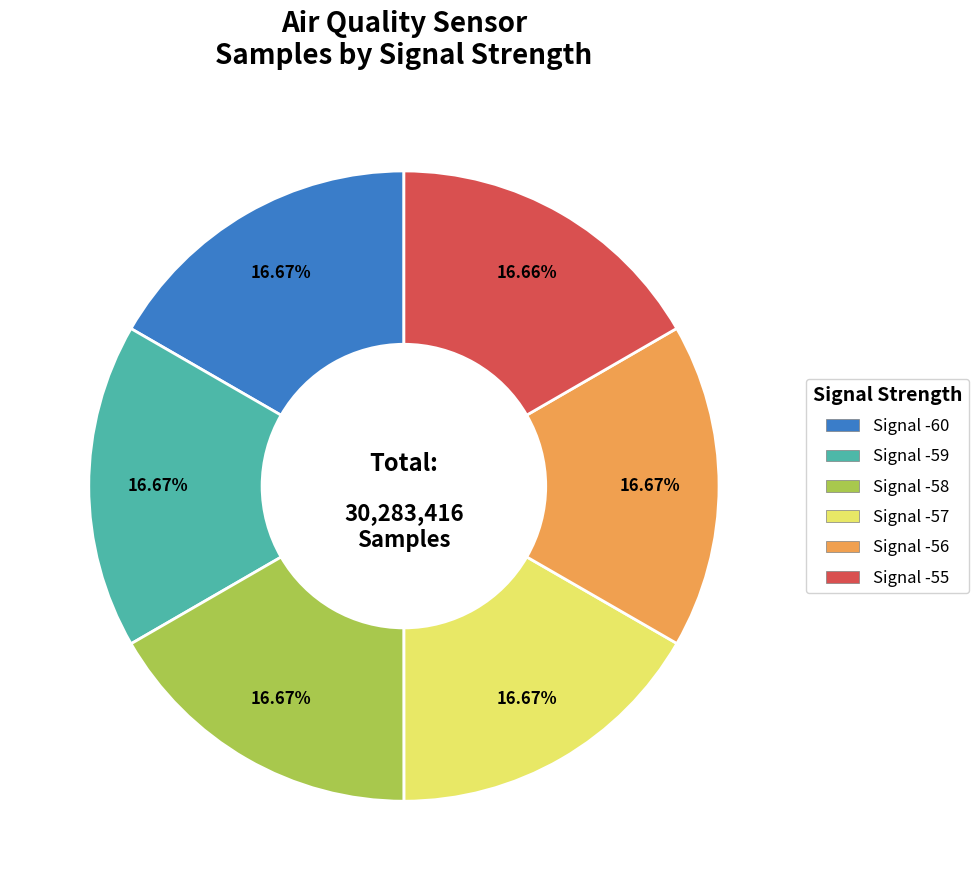

True or false: Signal -59 accounts for 17% of the total.

True